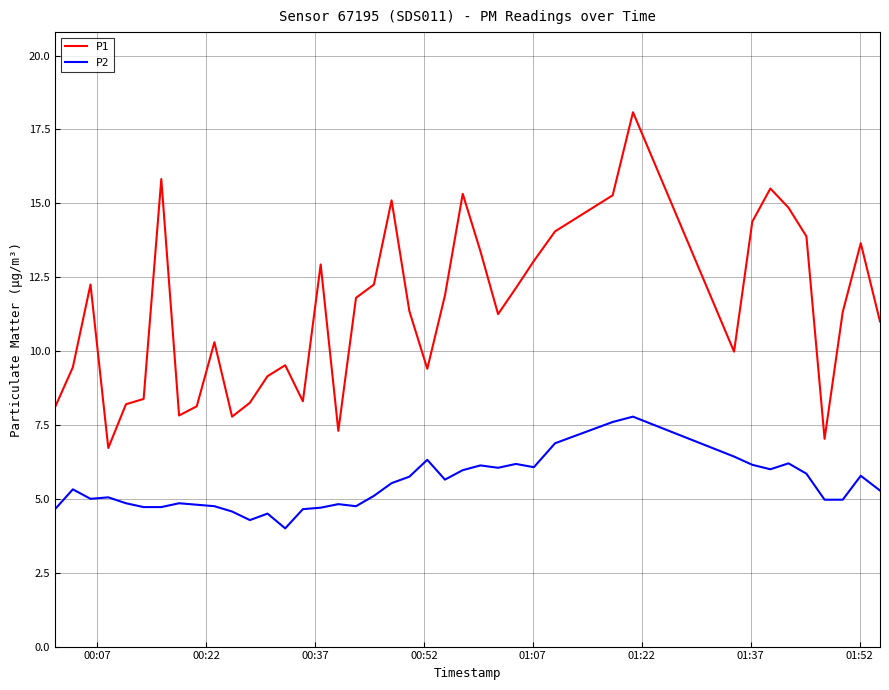

What is the minimum value shown in the chart?

4.0